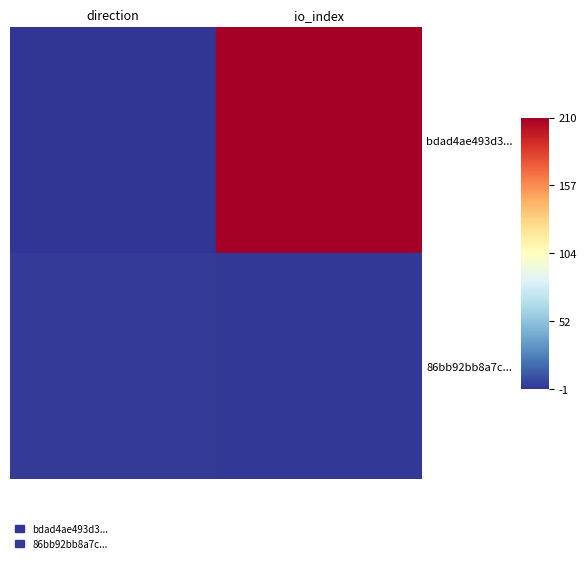

Reading left to right, what are all the values shown in this chart?

bdad4ae493d3...: direction=-1	io_index=210
86bb92bb8a7c...: direction=1	io_index=0